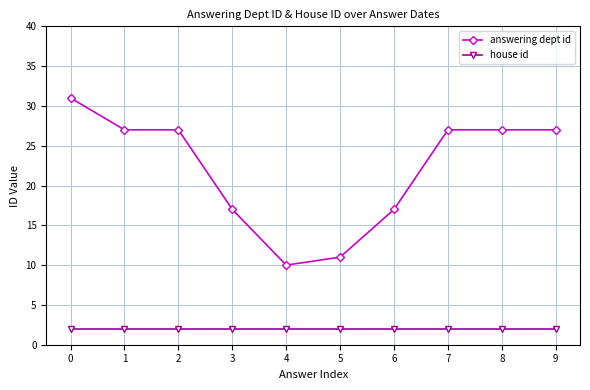

Is the value of house id at 2 greater than the value of answering dept id at 7?

No